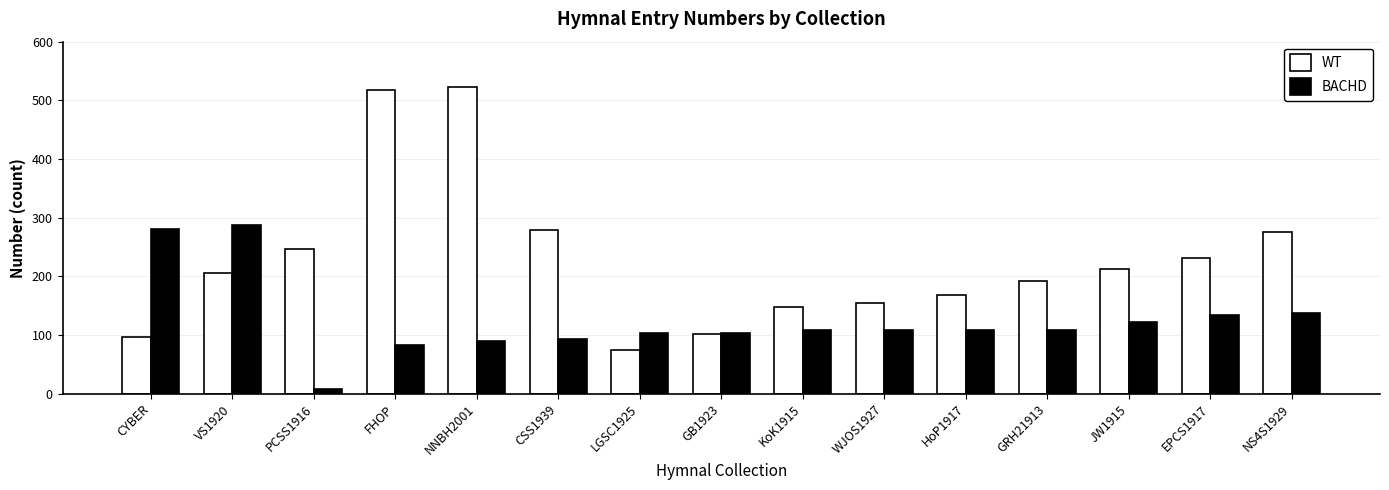

How many data points in WT are less than 205?

7